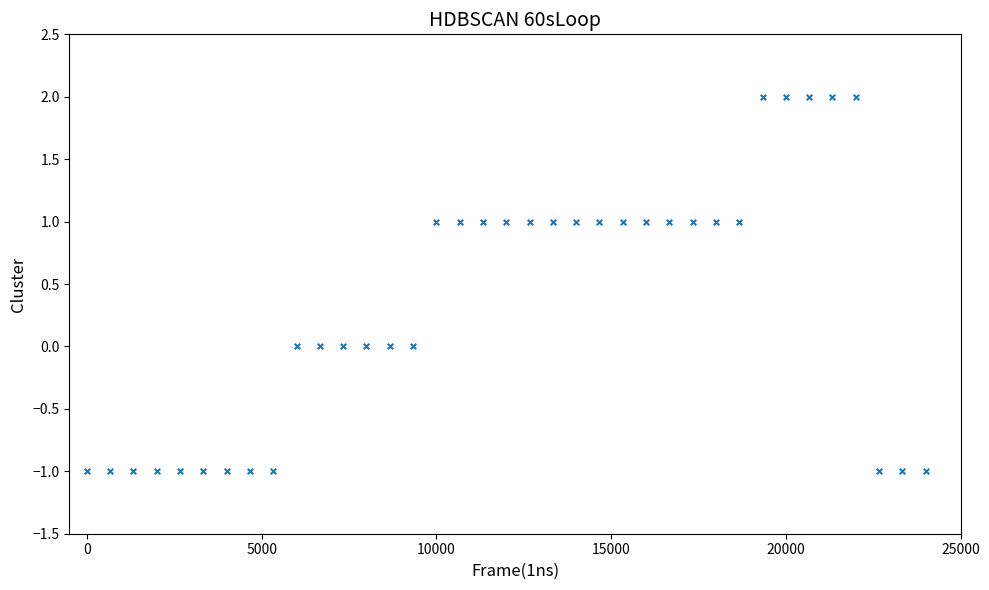

What is the range of Y values (max minus min)?

3